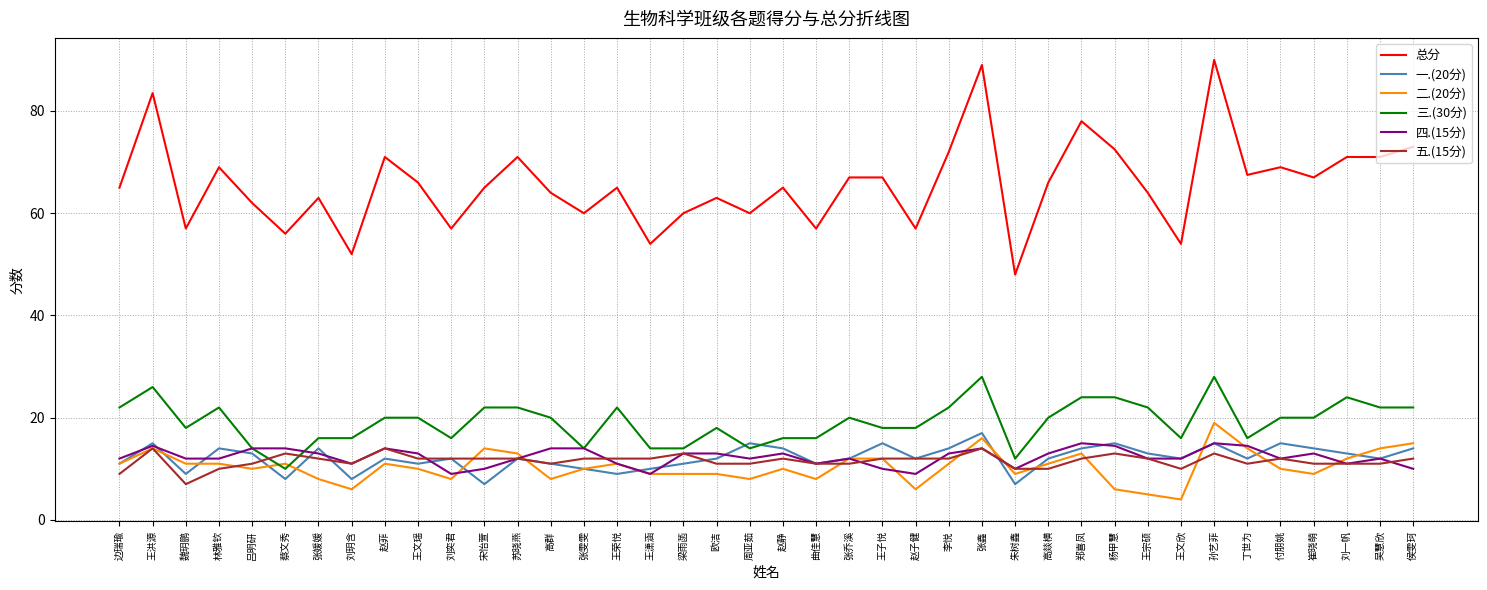

At which category does 五.(15分) reach its first local valley?

魏玥鹏